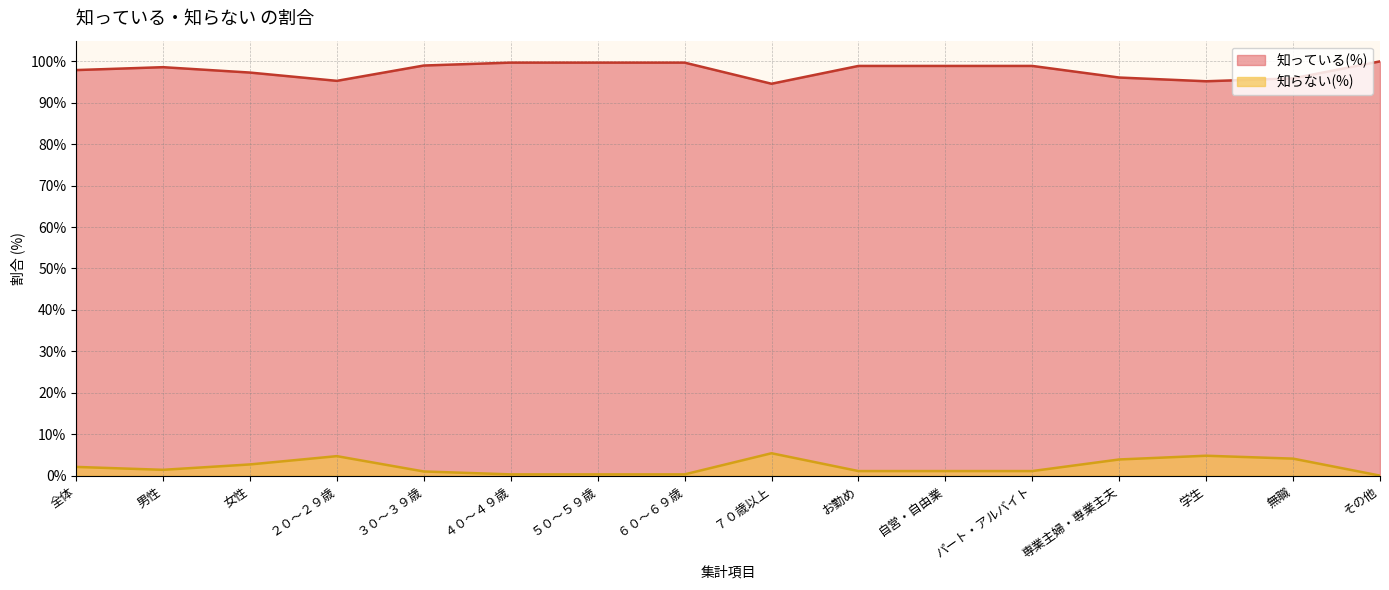

How many interior local peaks does the 知らない(%) series have?

3